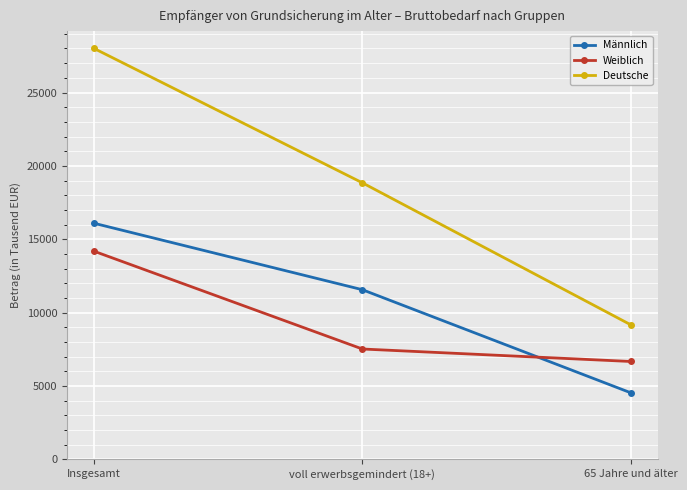

At how many categories does at least one series exceed 8242?

3